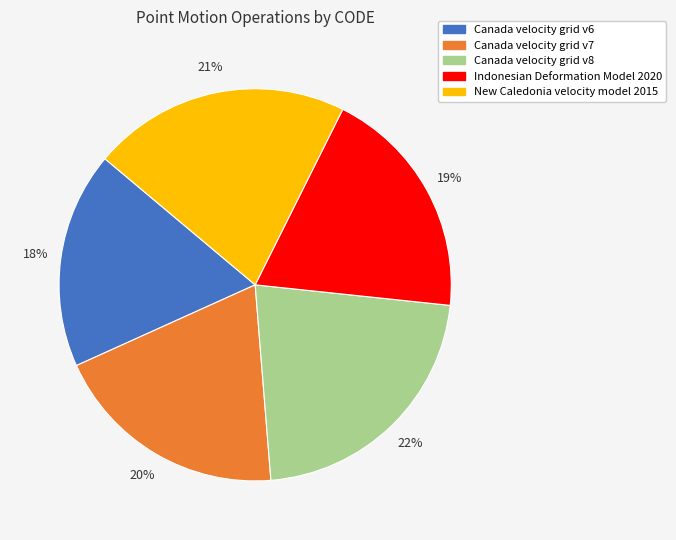

To the nearest percent, what percentage of the pie is Canada velocity grid v8?

22%